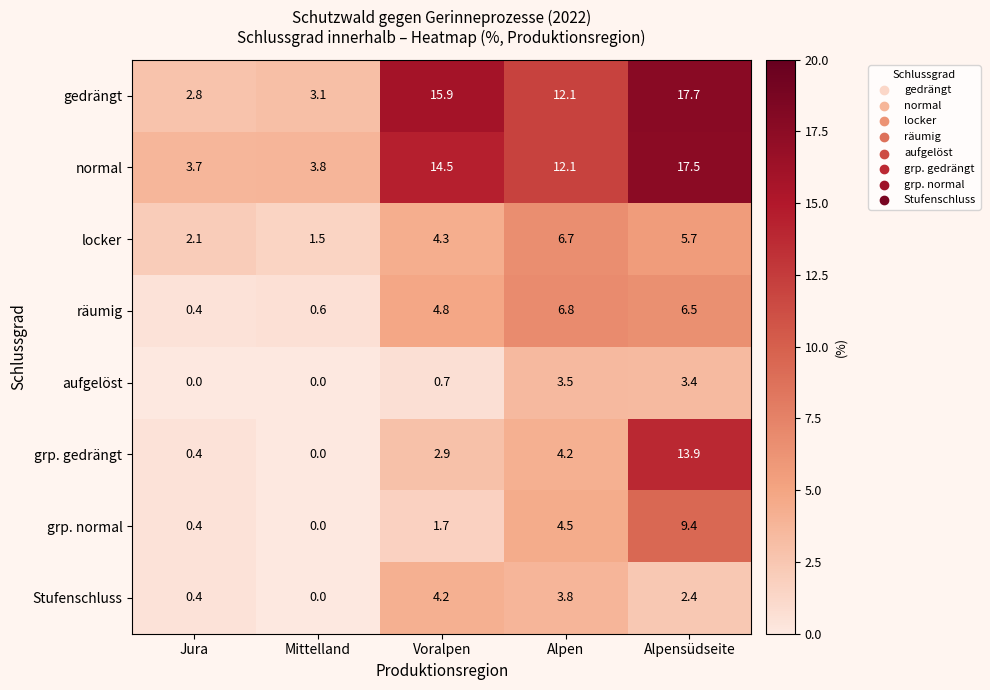

What is the maximum value for normal?

17.5